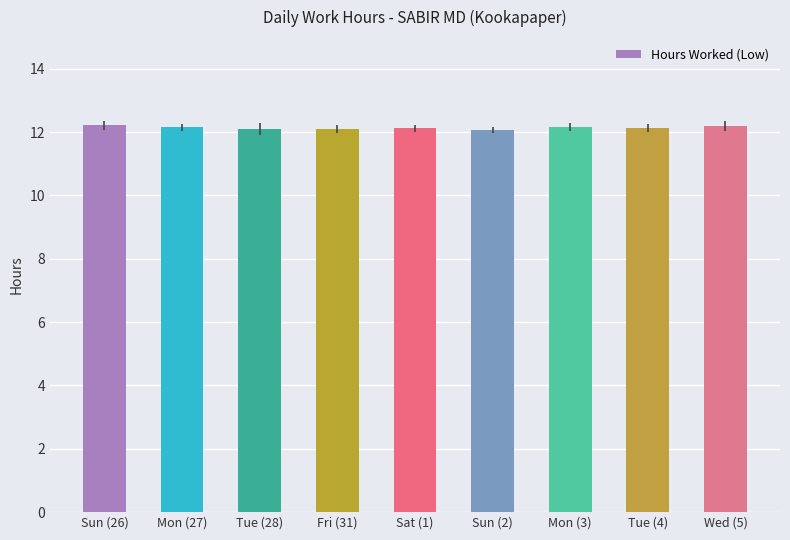

What is the difference between the maximum and minimum values?

0.1